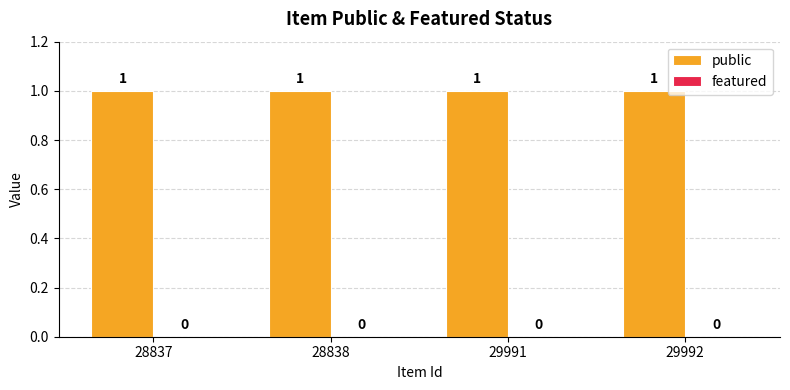

At which label is featured closest to 0?

28837